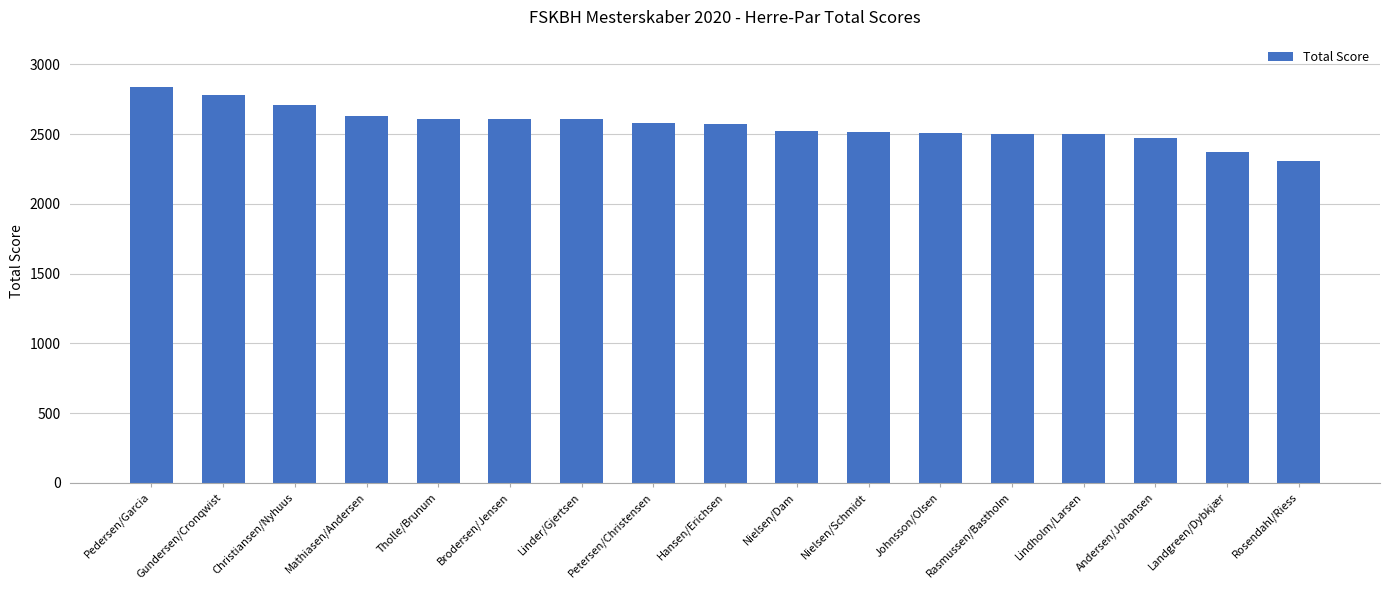

What is the label of the 16th bar from the left?

Landgreen/Dybkjær